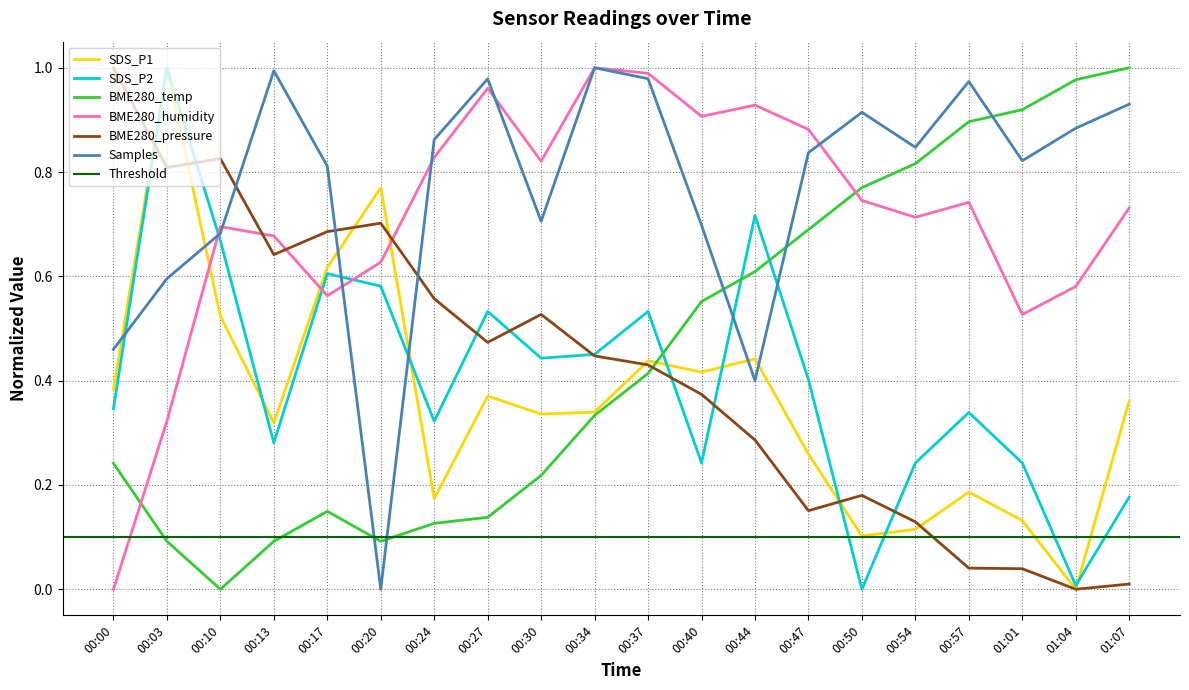

At which category does SDS_P2 reach its first local peak?

00:03